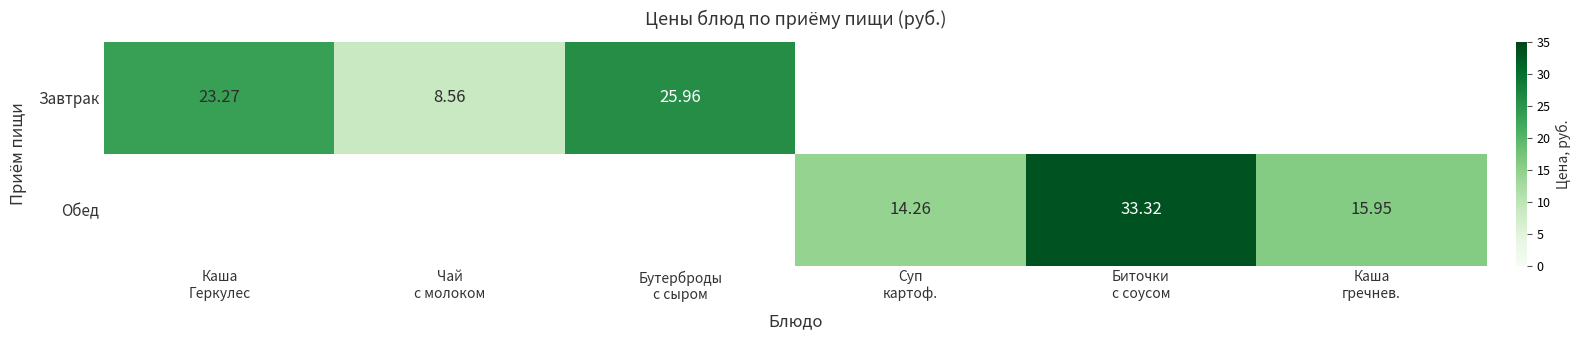

Rank the categories by Завтрак value from highest to lowest.

Бутерброды с сыром, Каша Геркулес, Суп картоф., Биточки с соусом, Каша гречнев., Чай с молоком